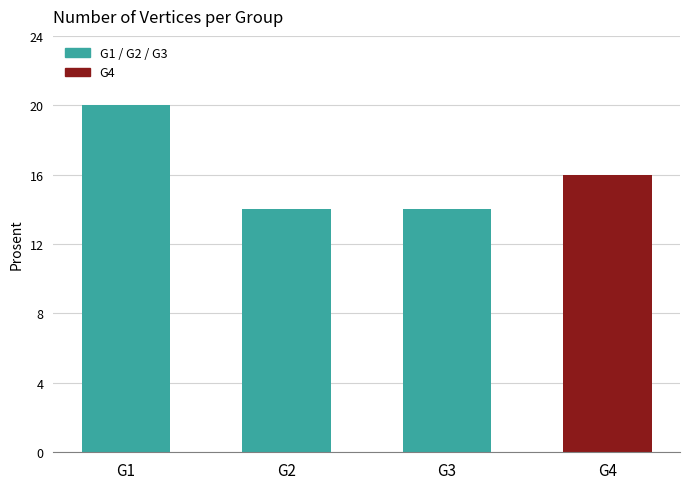

Reading left to right, list all the values displayed in this chart.

20	14	14	16